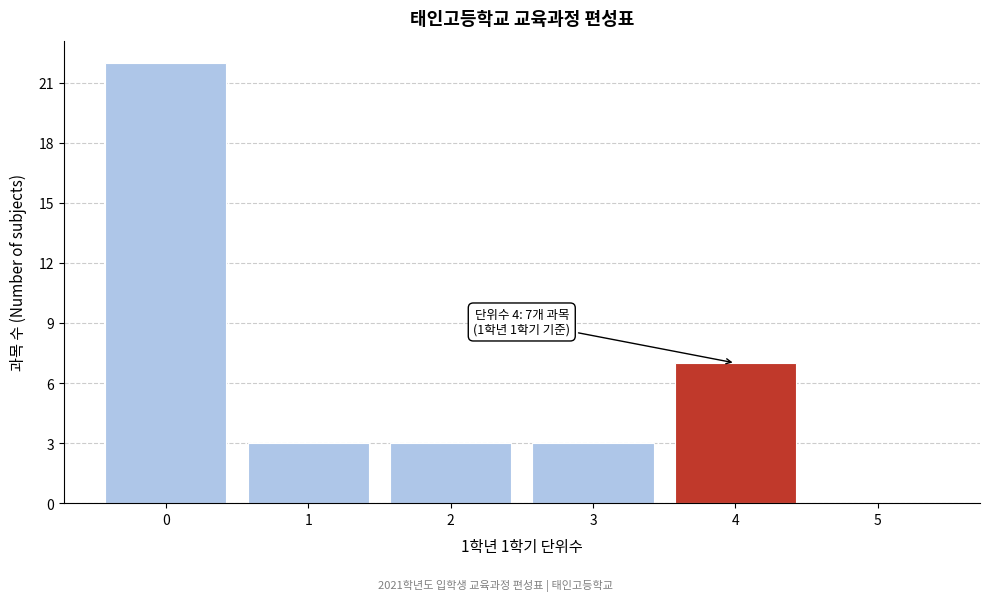

Over which range of the x-axis is the bar tallest?

-0.5 to 0.5